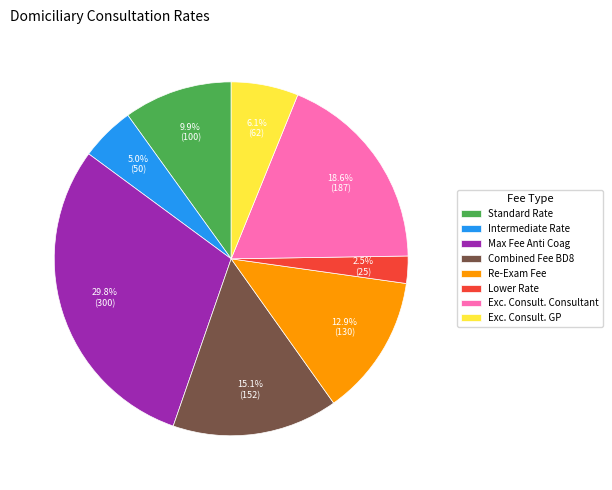

Which slice is the smallest?

Lower Rate